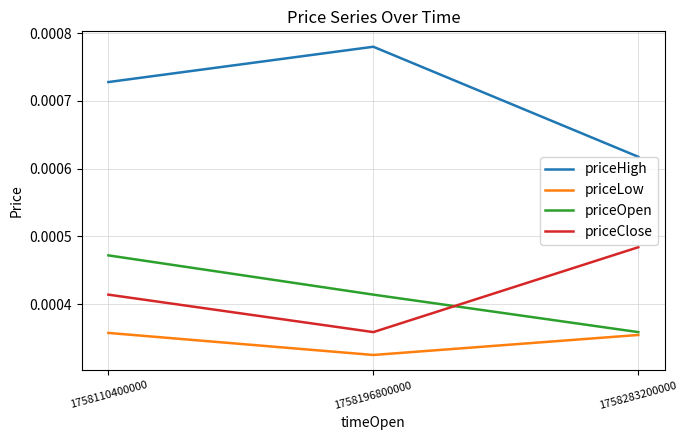

How many priceClose values are between 0 and 1?

3